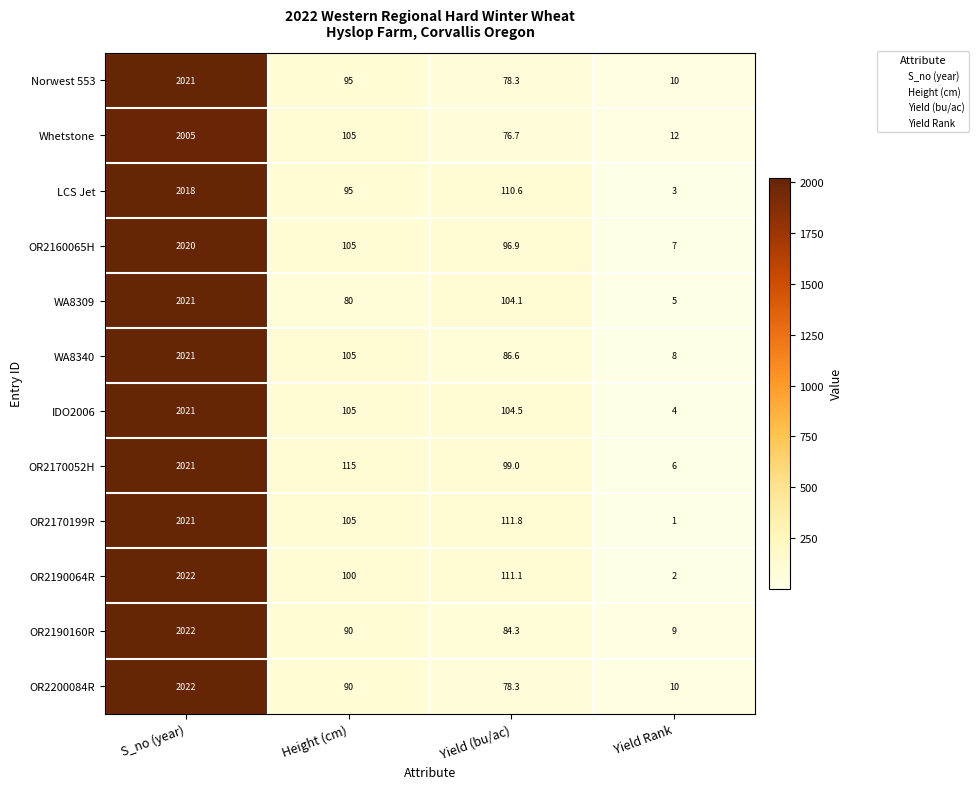

The WA8340 series shows 3590.3 at S_no (year). True or false?

False